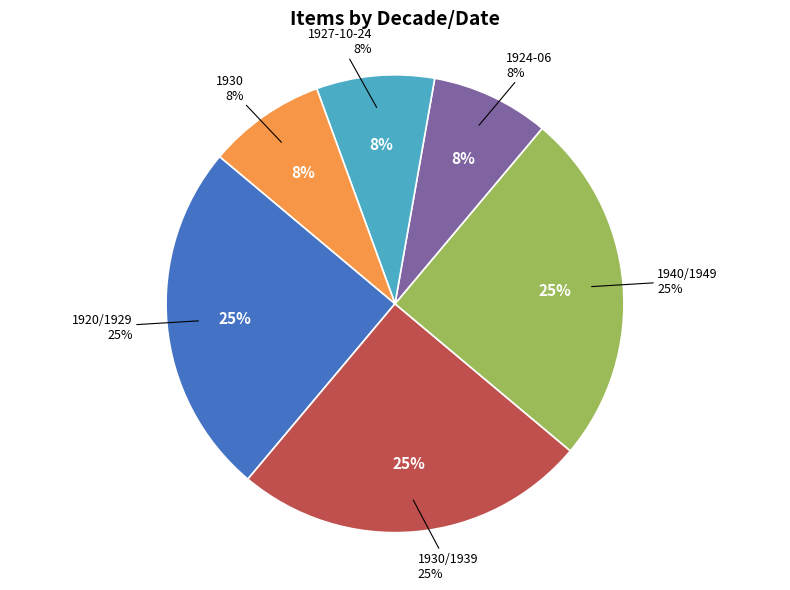

What percentage is NOT represented by 1924-06?

91.7%